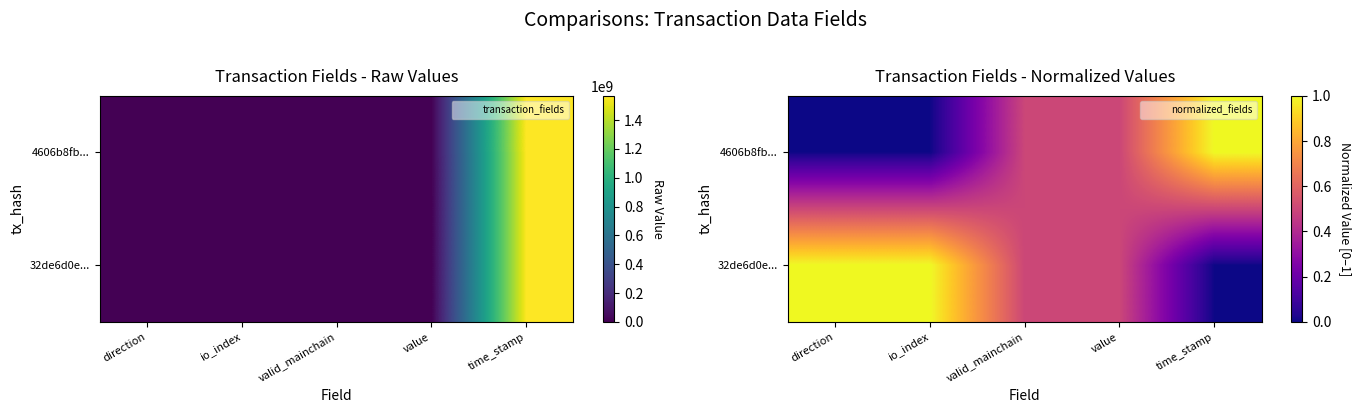

List the series in order of their overall mean, highest first.

32de6d0e..., 4606b8fb...